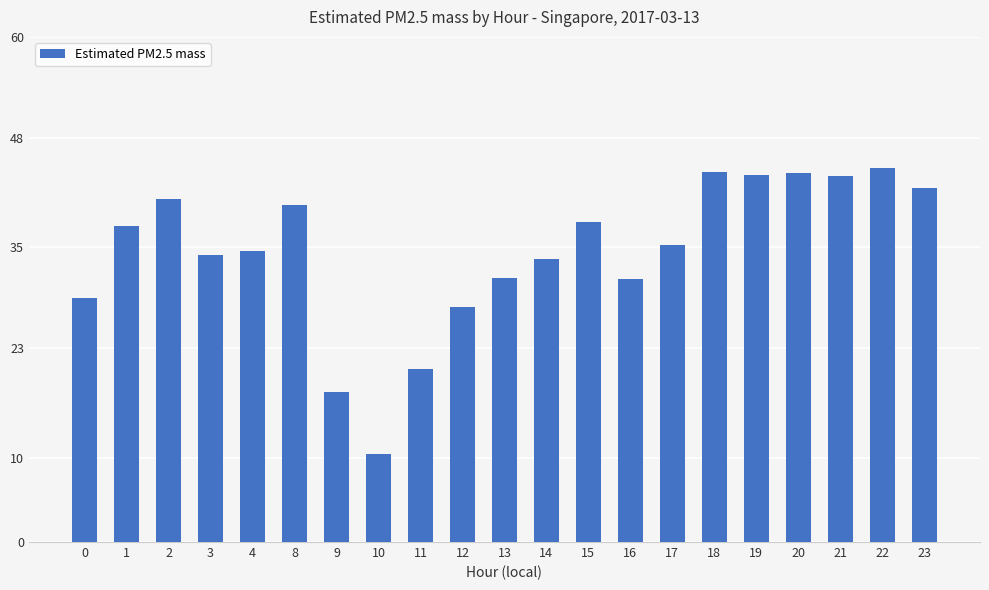

Count the number of data series in this chart.

1